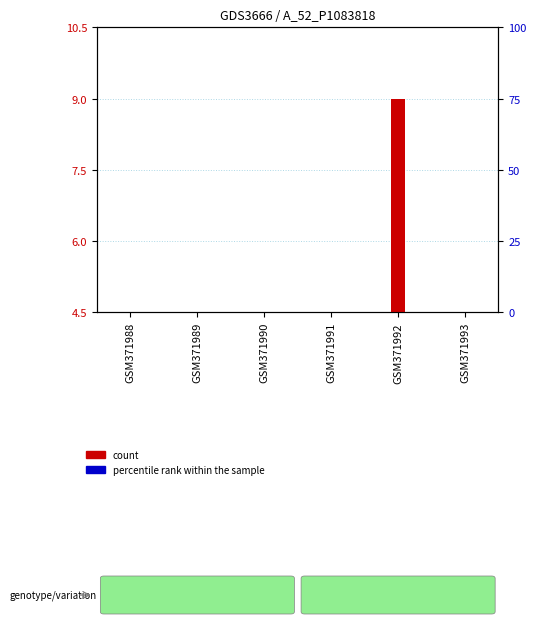

Rank the series by their maximum value, from lowest to highest.

percentile rank within the sample, count